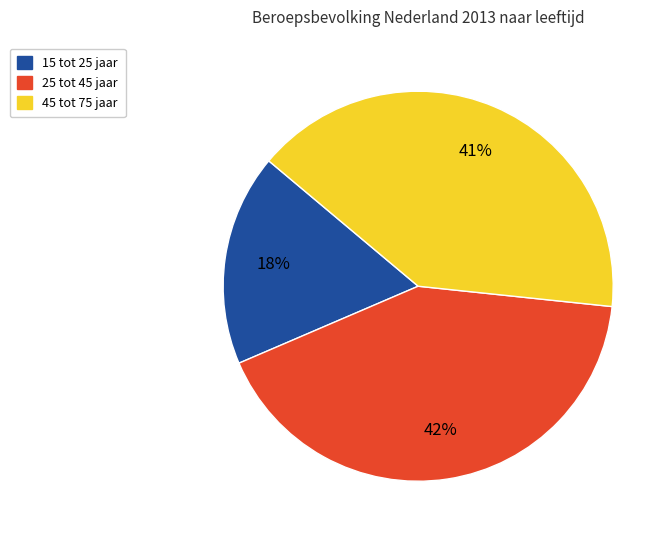

Is there a majority slice in this chart?

No